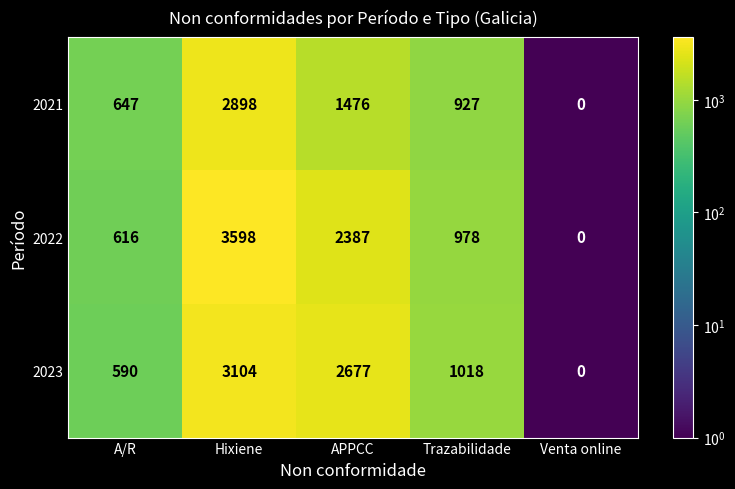

At which label is 2021 closest to 1449?

APPCC